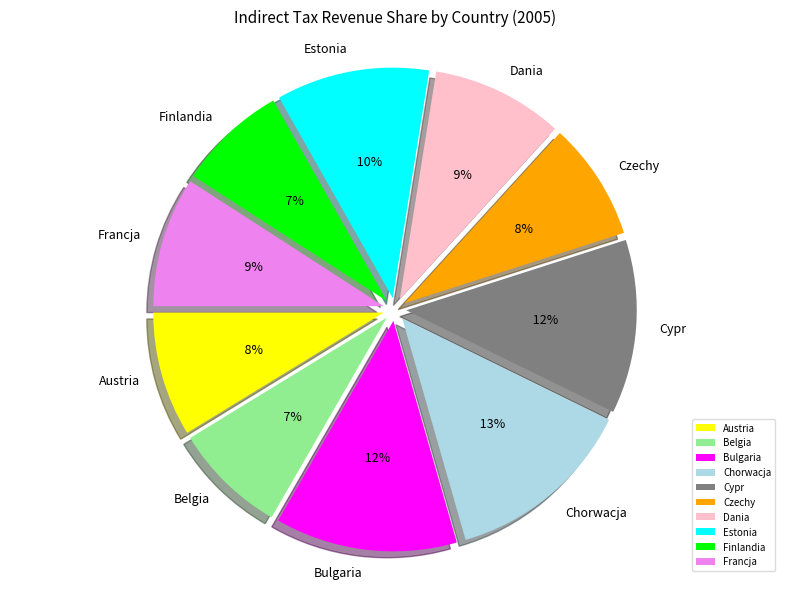

Combined, what portion of the pie is Finlandia and Belgia?

15.6%